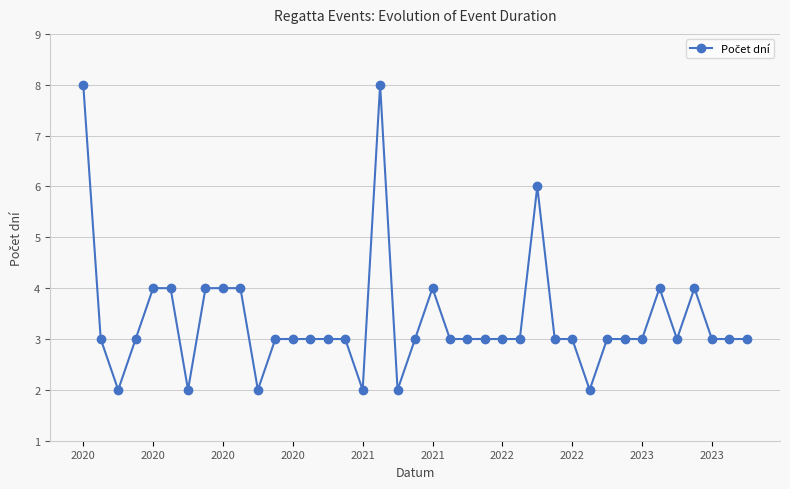

What is the average value?

3